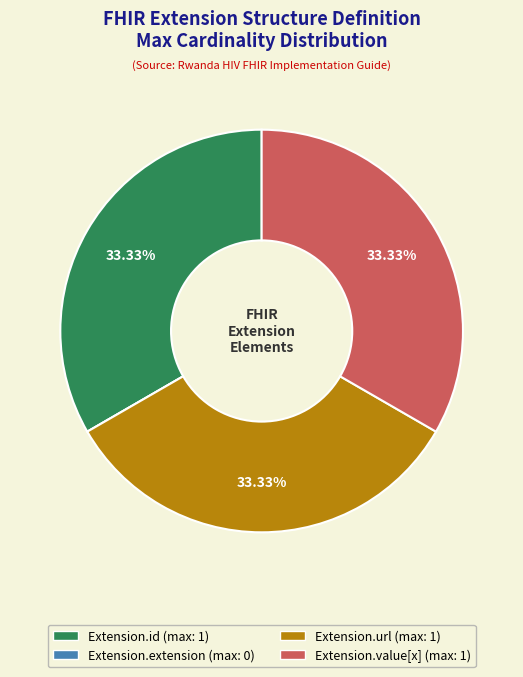

Does Extension.value[x] account for over 50% of the chart?

No